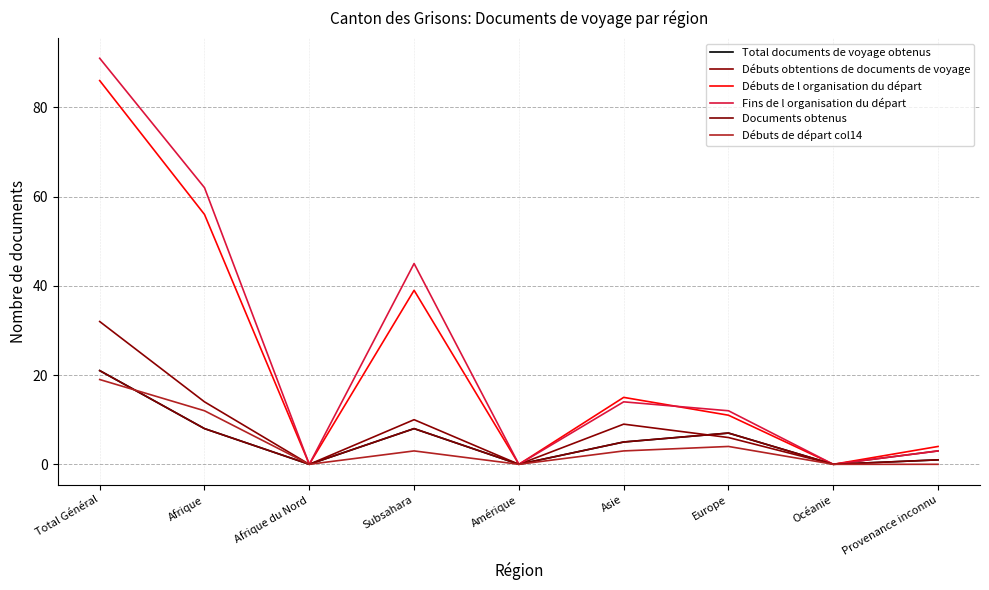

Does the chart have visible grid lines?

Yes